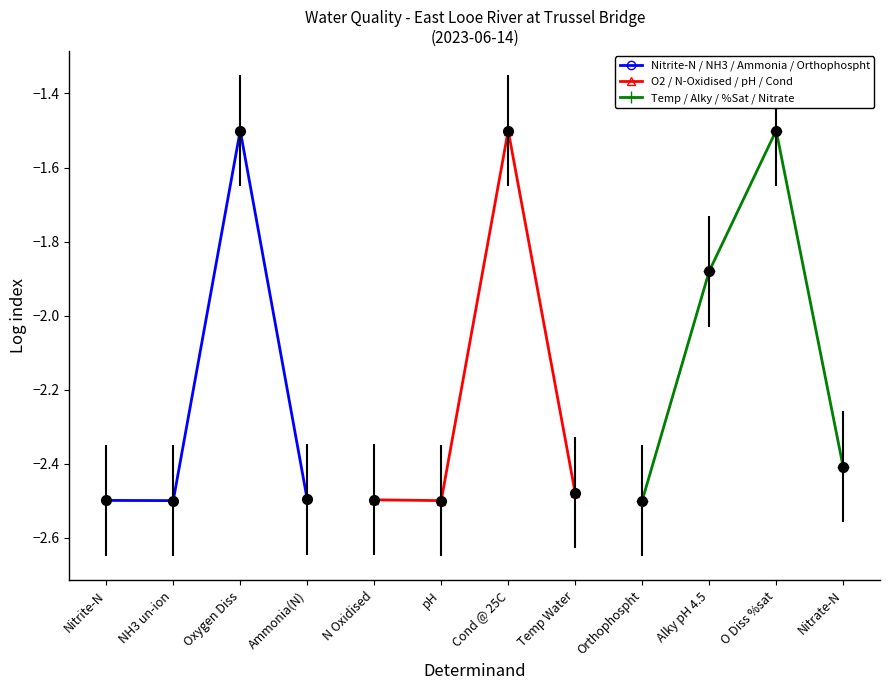

What are all the series names shown in the legend?

Nitrite-N / NH3 / Ammonia / Orthophospht, O2 / N-Oxidised / pH / Cond, Temp / Alky / %Sat / Nitrate